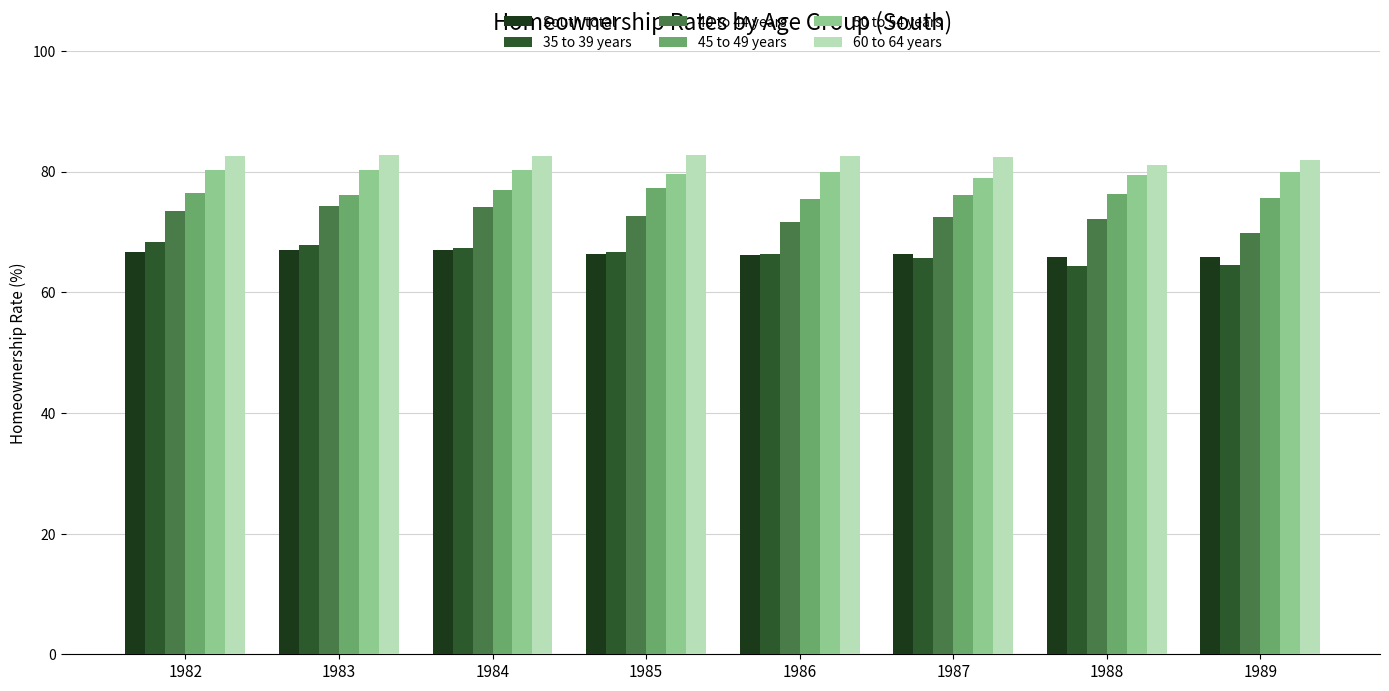

The South total series shows 66.4 at 1985. True or false?

True